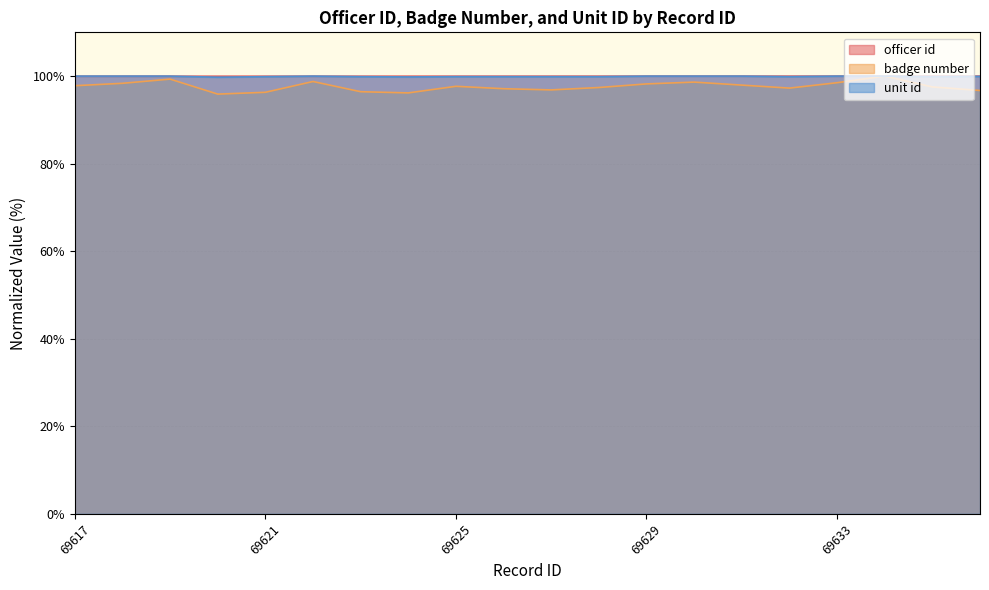

True or false: unit id and badge number cross at least once.

False